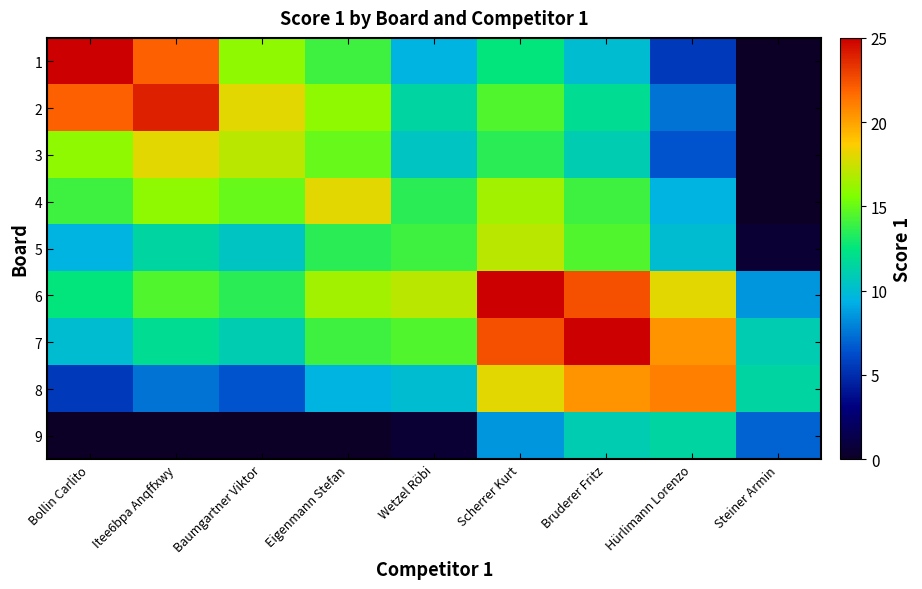

Which has a higher value, Hürlimann Lorenzo or Bollin Carlito?

Bollin Carlito